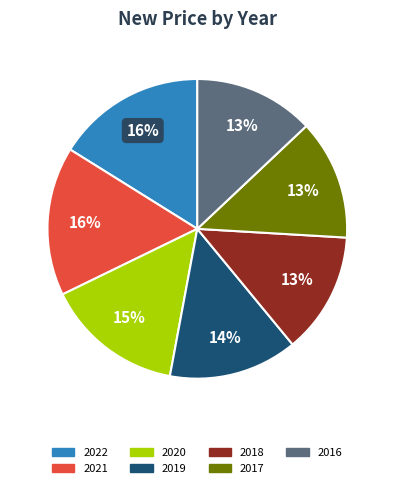

Do 2020 and 2021 together represent more than half of the pie?

No